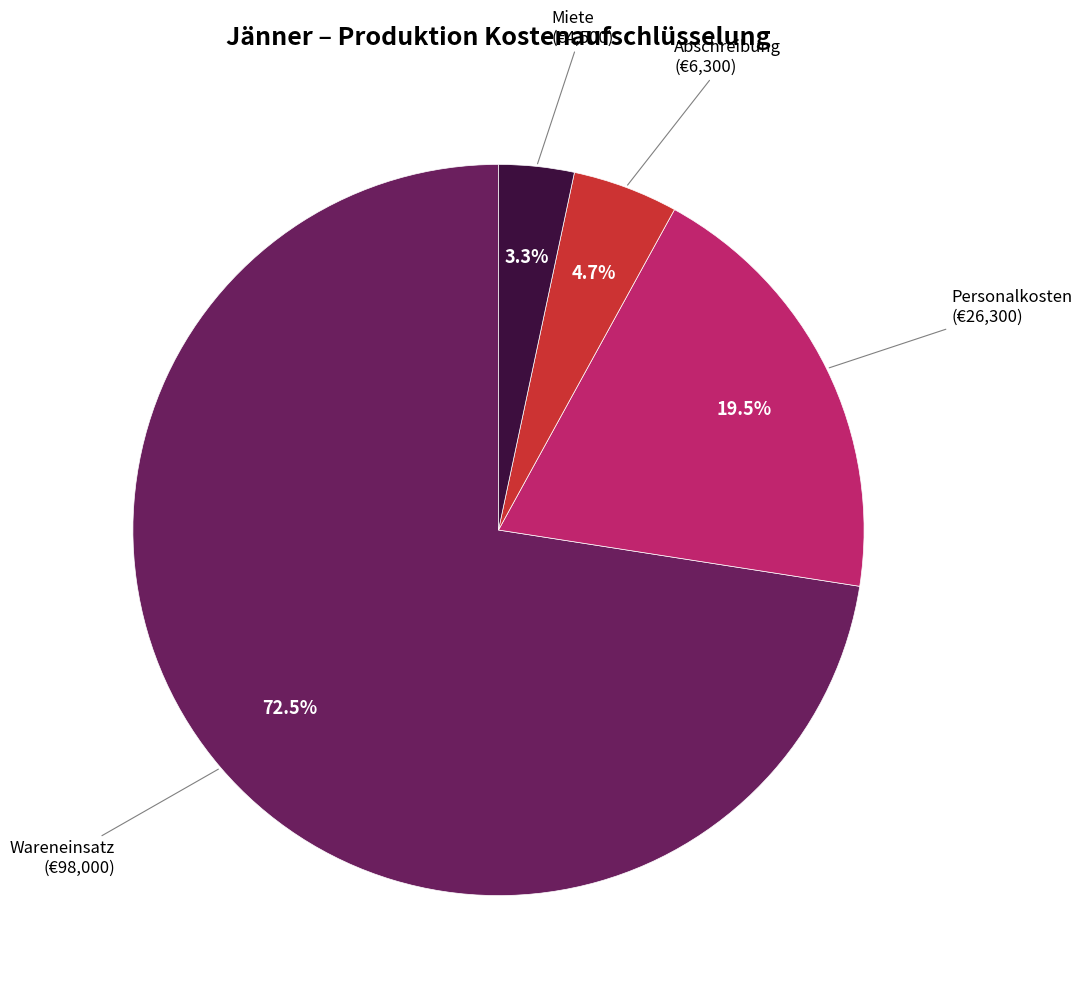

Count the number of slices in the pie.

4